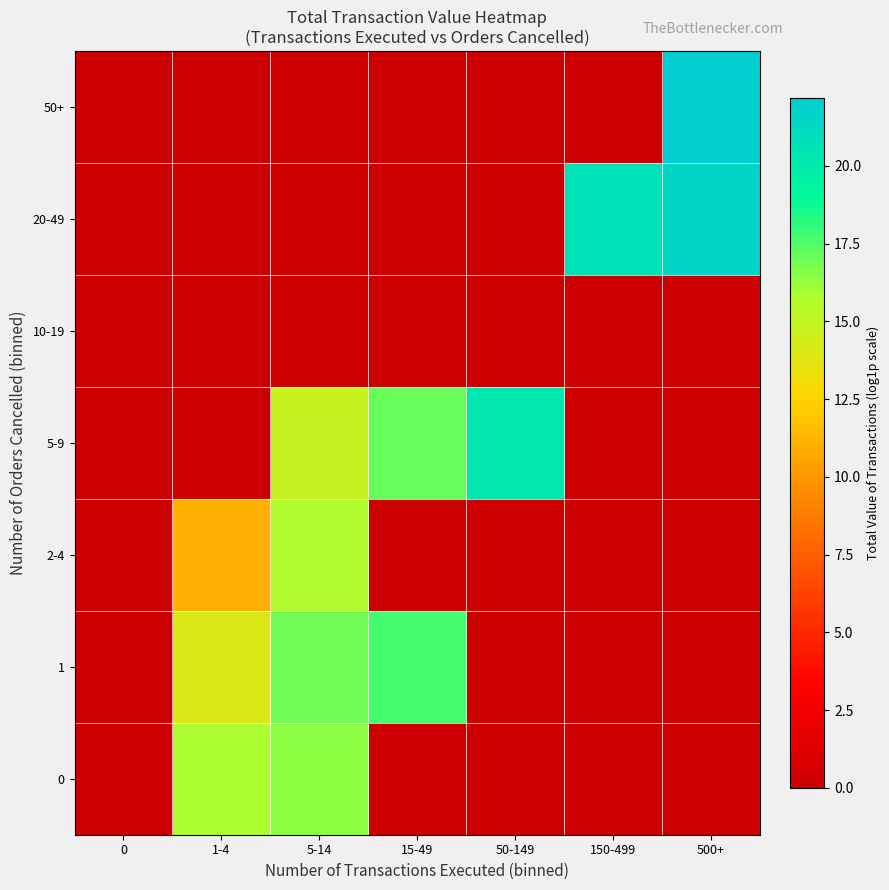

Reading left to right, transcribe all the data shown in this chart.

0: 0=0.0	1-4=15.8	5-14=16.5	15-49=0.0	50-149=0.0	150-499=0.0	500+=0.0
1: 0=0.0	1-4=14.1	5-14=16.9	15-49=17.7	50-149=0.0	150-499=0.0	500+=0.0
2-4: 0=0.0	1-4=11.0	5-14=15.6	15-49=0.0	50-149=0.0	150-499=0.0	500+=0.0
5-9: 0=0.0	1-4=0.0	5-14=14.9	15-49=17.1	50-149=20.3	150-499=0.0	500+=0.0
10-19: 0=0.0	1-4=0.0	5-14=0.0	15-49=0.0	50-149=0.0	150-499=0.0	500+=0.0
20-49: 0=0.0	1-4=0.0	5-14=0.0	15-49=0.0	50-149=0.0	150-499=20.8	500+=21.6
50+: 0=0.0	1-4=0.0	5-14=0.0	15-49=0.0	50-149=0.0	150-499=0.0	500+=22.2